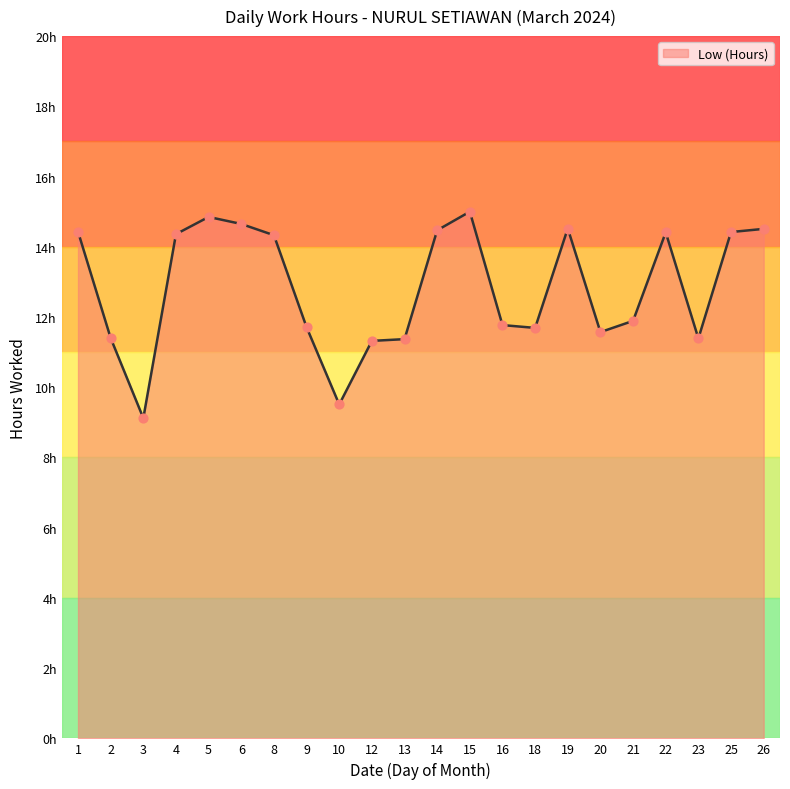

Between 5 and 10, which is larger?

5